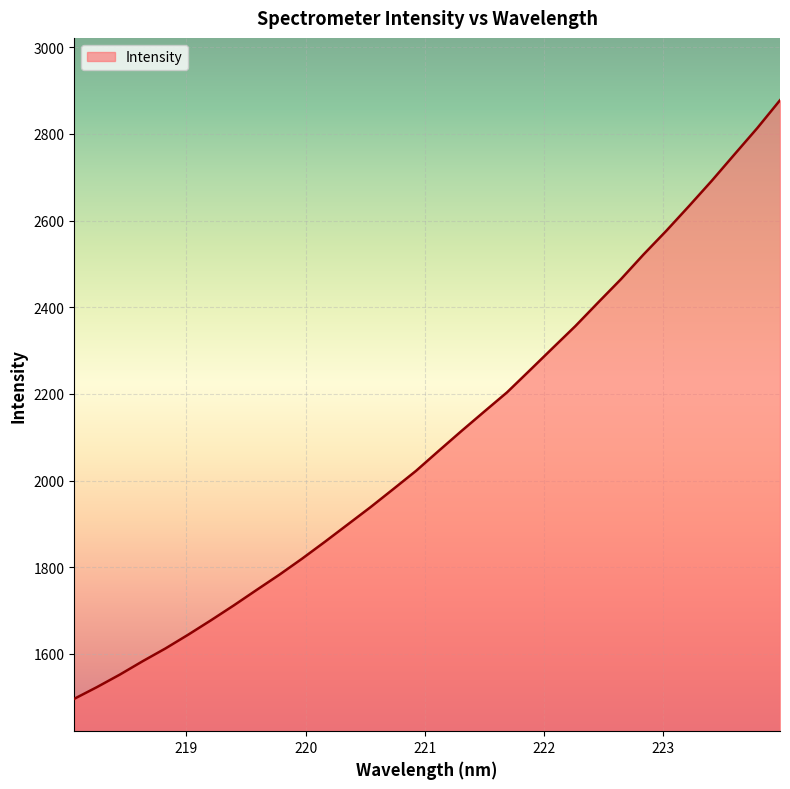

What is the greatest value displayed?

2877.8